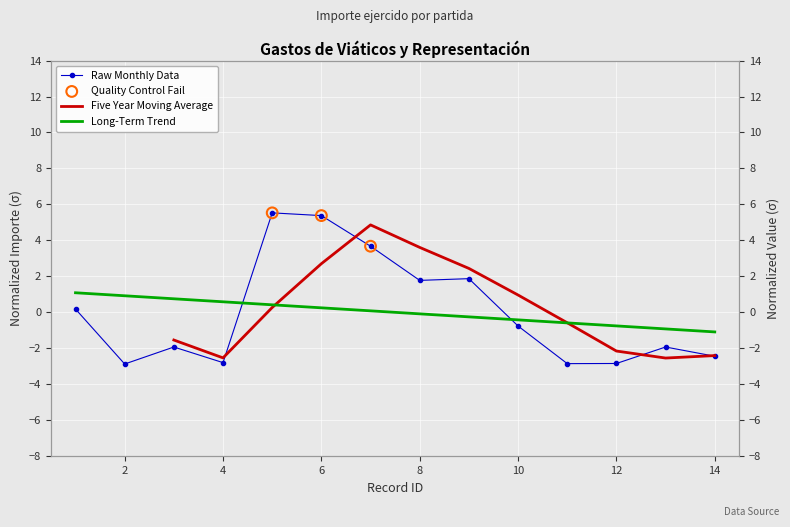

What is the change in value from 7 to 8?

-1.9